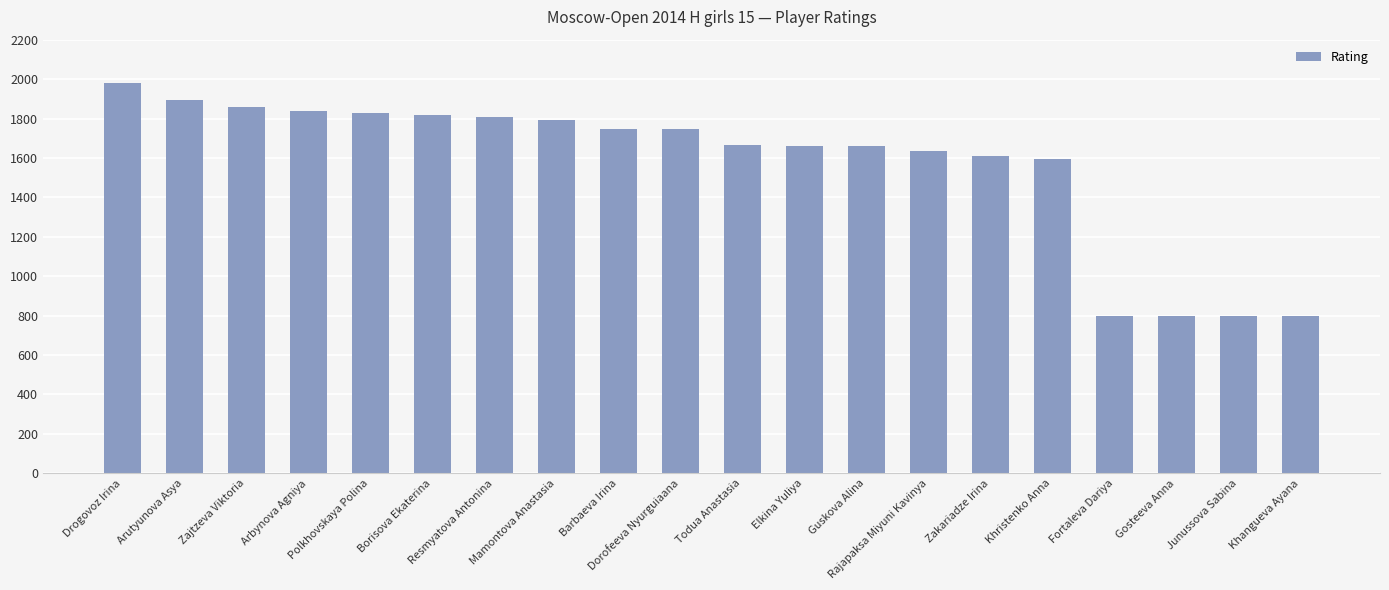

What is the difference between the maximum and minimum values?

1181